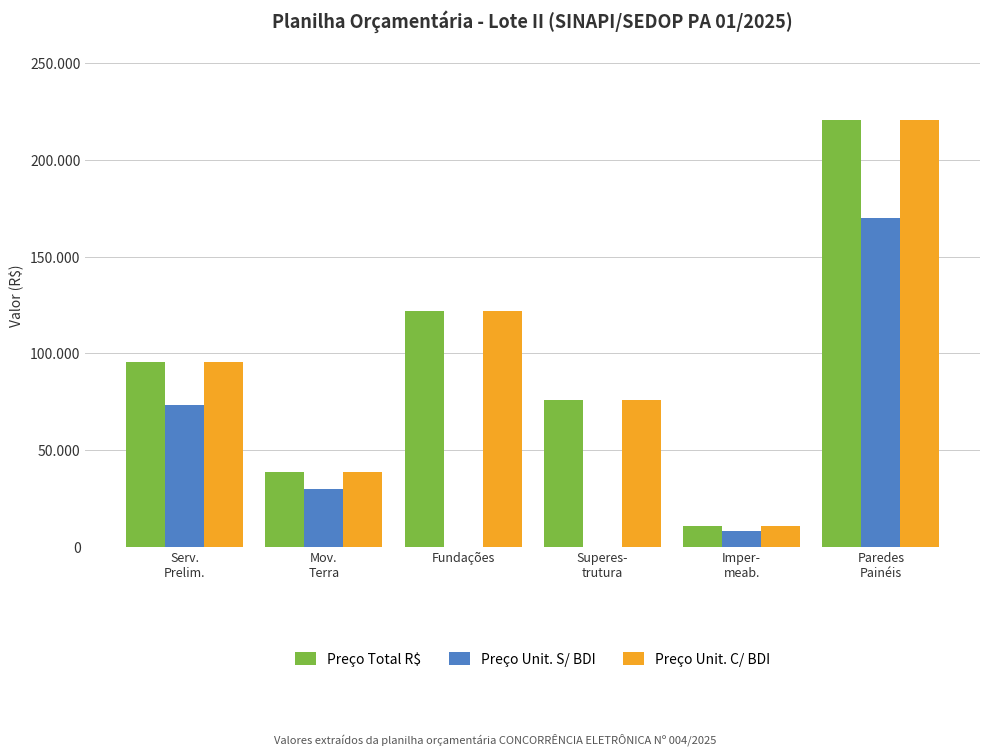

What are all the series names shown in the legend?

Preço Total R$, Preço Unit. S/ BDI, Preço Unit. C/ BDI